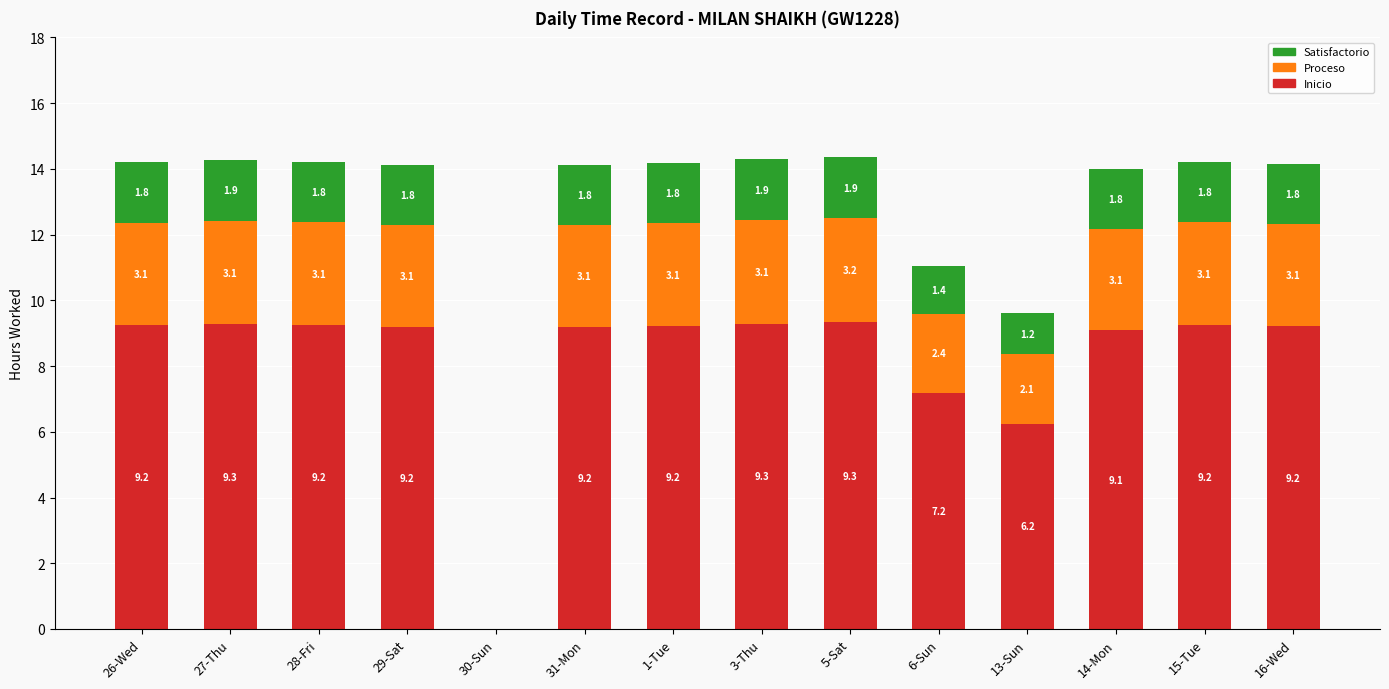

At which label is Inicio closest to 4?

13-Sun